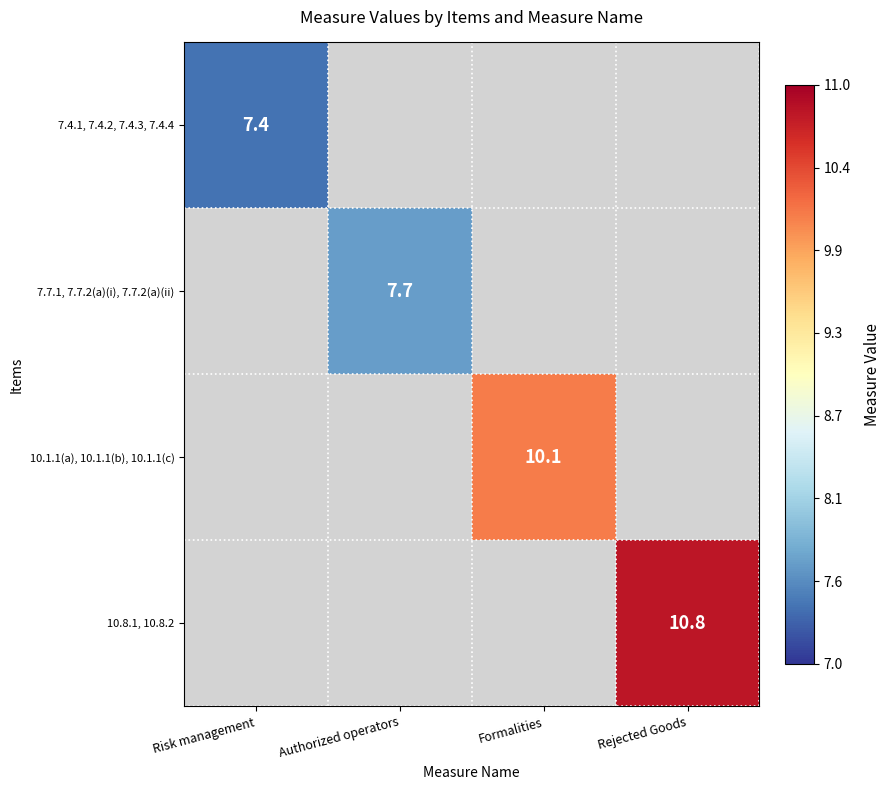

Is the value of 10.1.1(a), 10.1.1(b), 10.1.1(c) at Formalities greater than the value of 10.8.1, 10.8.2 at Rejected Goods?

No